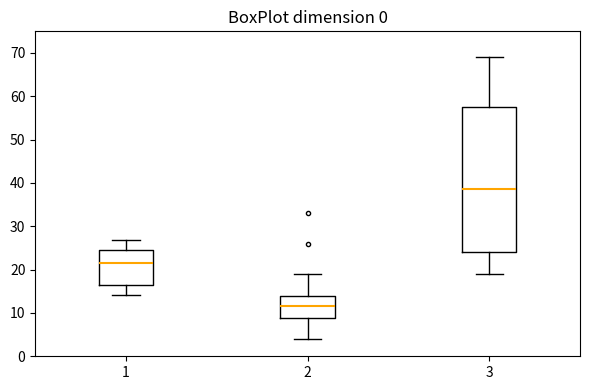

Reading left to right, transcribe this box plot: for each box, give where its median line is, the range the box spans, and where its two whiskers end, as read against the y-axis. The values are not printed on the chart, so give them approximately, as read against the axis.

1: median 21, box 17 to 25, whiskers 14 to 27
2: median 12, box 9 to 14, whiskers 4 to 19
3: median 39, box 24 to 58, whiskers 19 to 69